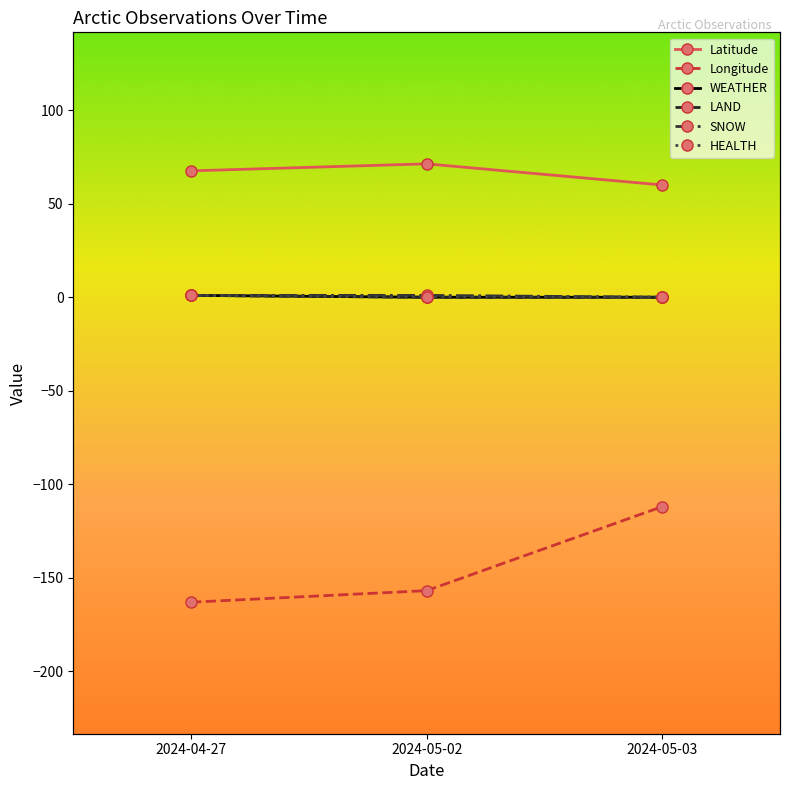

How many data points does each series have?

3